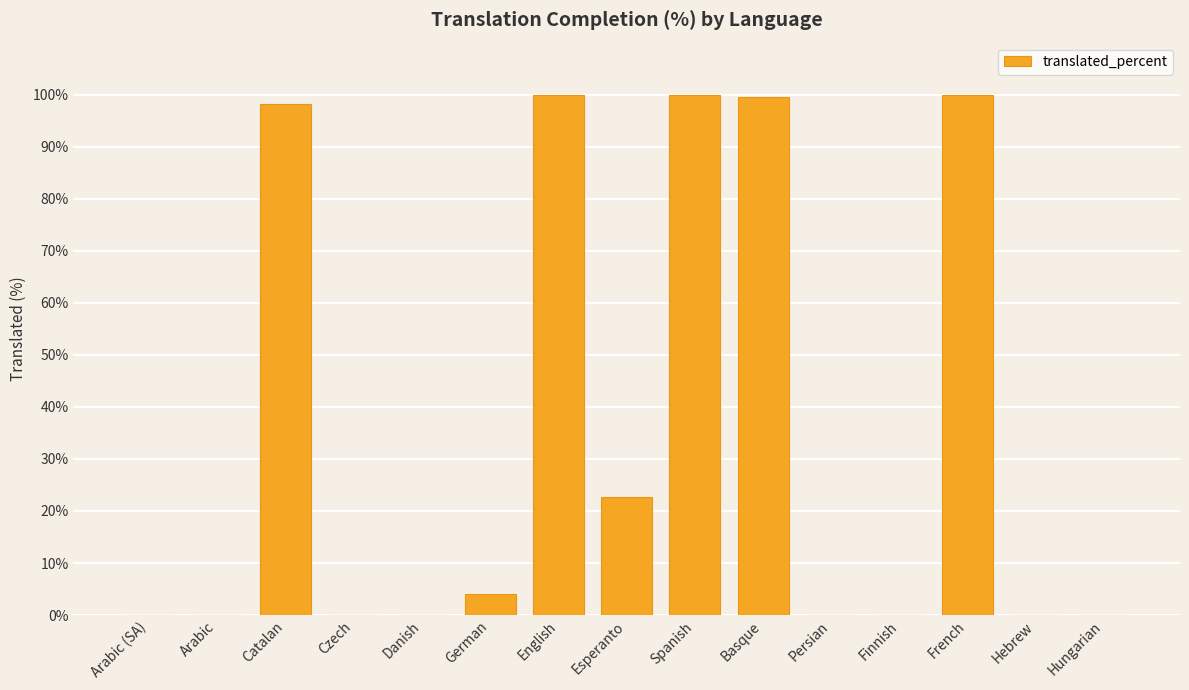

Reading right to left, list all the values displayed in this chart.

0.0	0.0	100.0	0.0	0.0	99.5	100.0	22.7	100.0	4.0	0.0	0.0	98.3	0.0	0.0